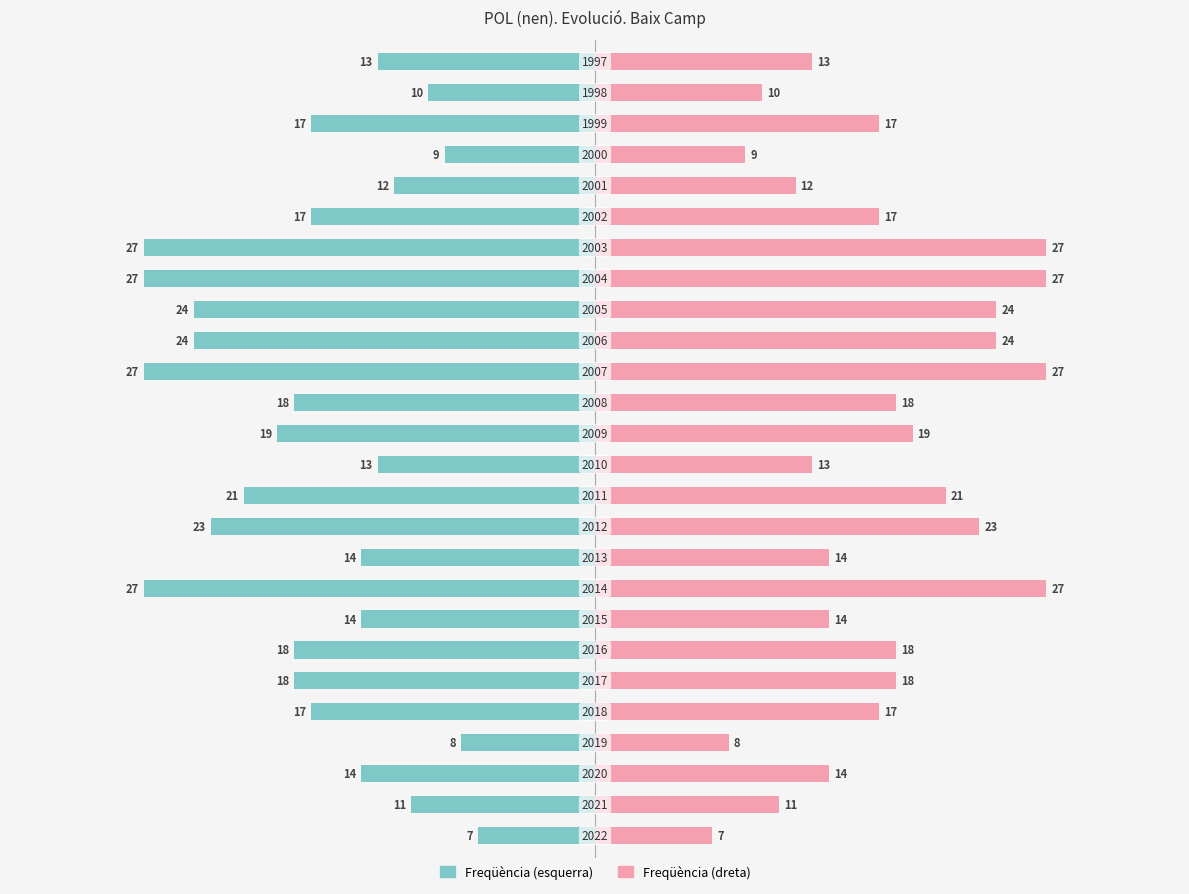

The value of Posició at 2 is 4. True or false?

False